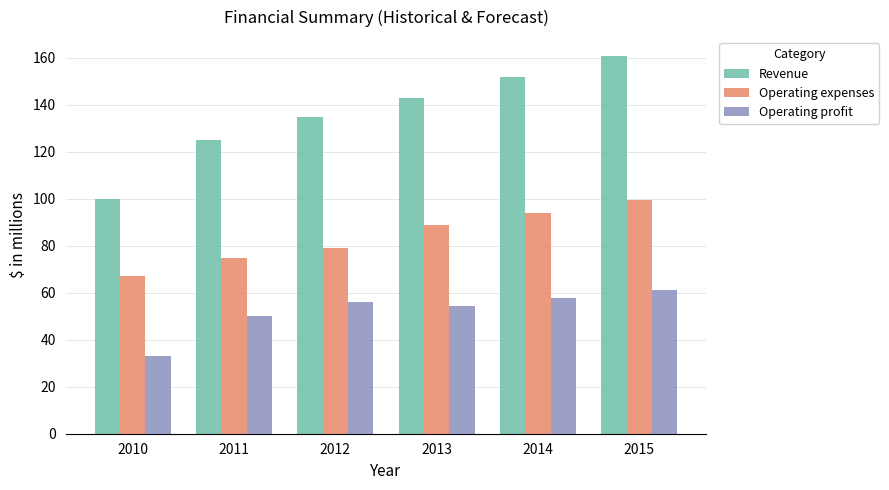

Which series changed the most between 2011 and 2012?

Revenue